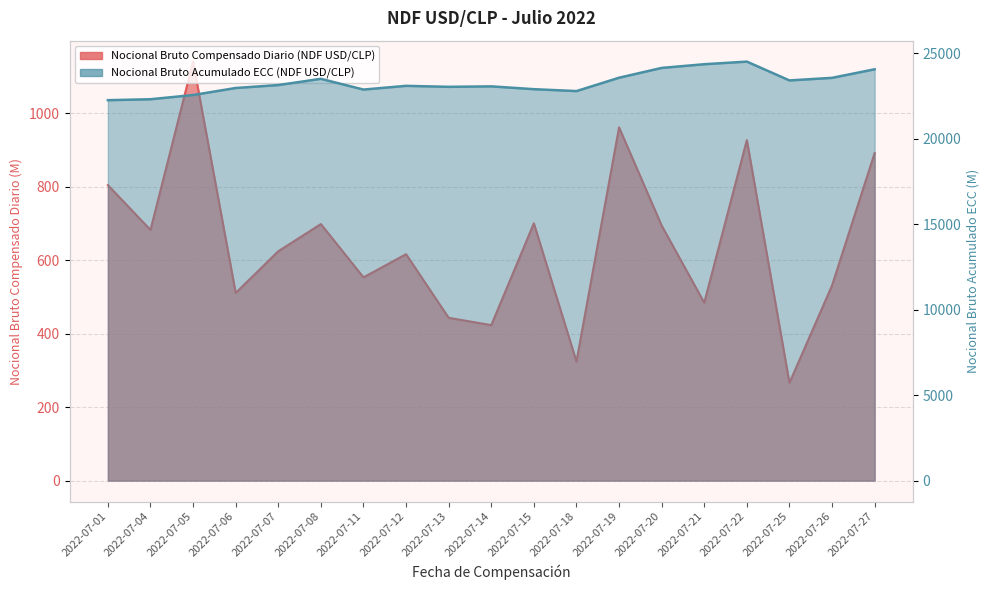

At which label is Nocional Bruto Acumulado ECC (NDF USD/CLP) closest to 23372?

2022-07-25